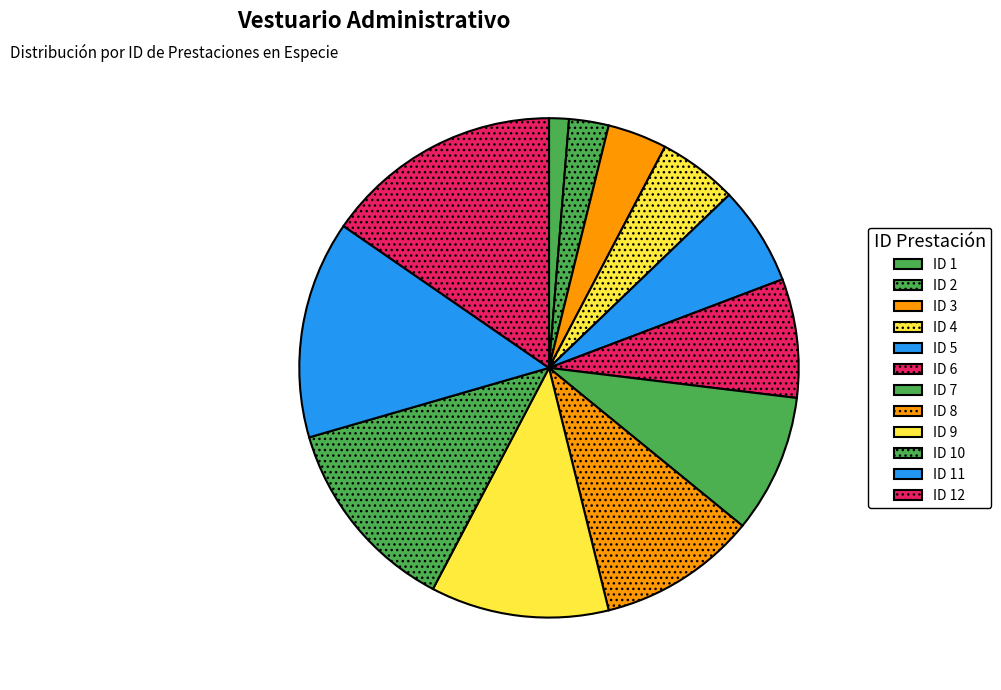

Which slice is the largest?

ID 12